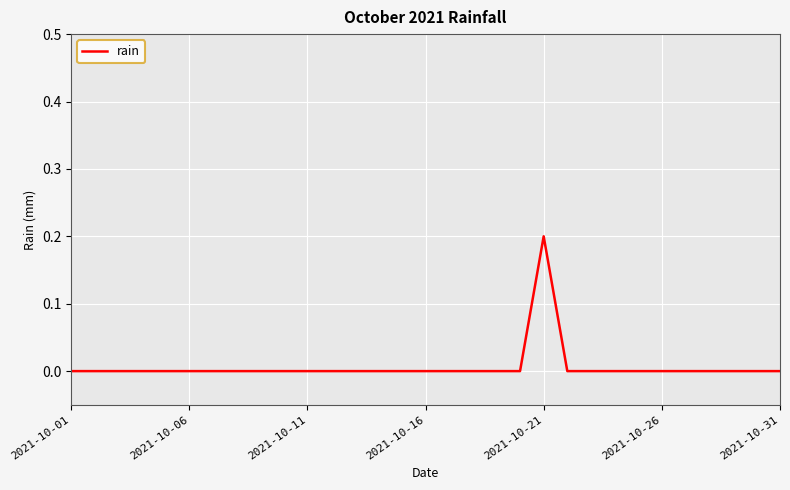

Does the chart display data point markers on the line(s)?

No